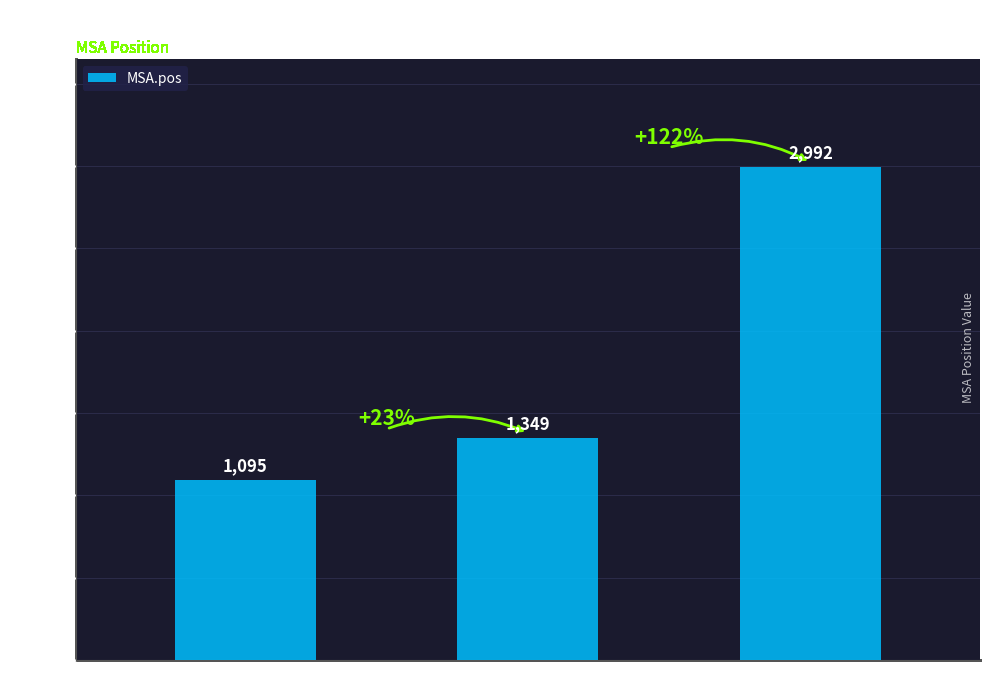

What is the greatest value displayed?

2992